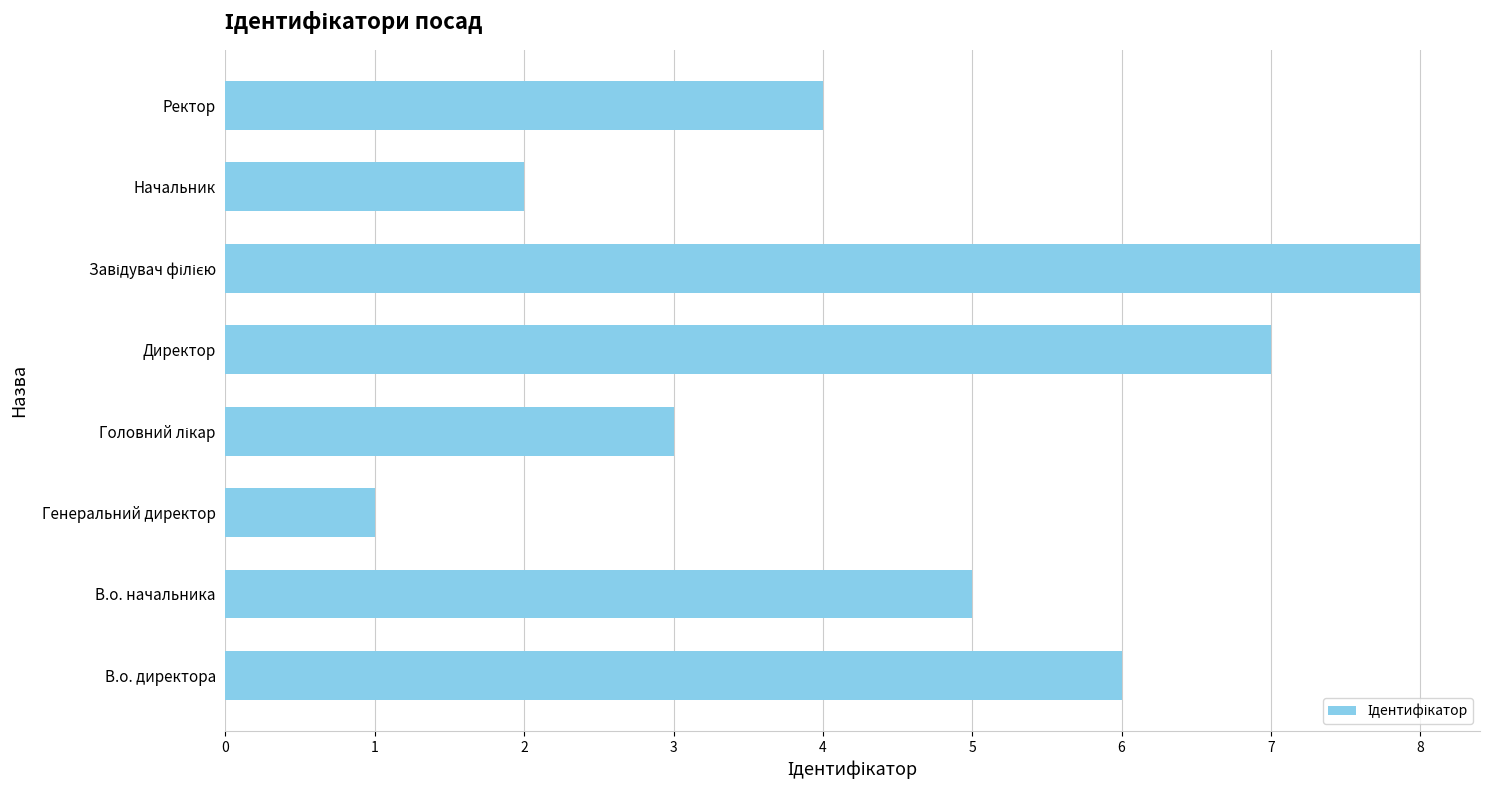

What is the sum of all values?

36